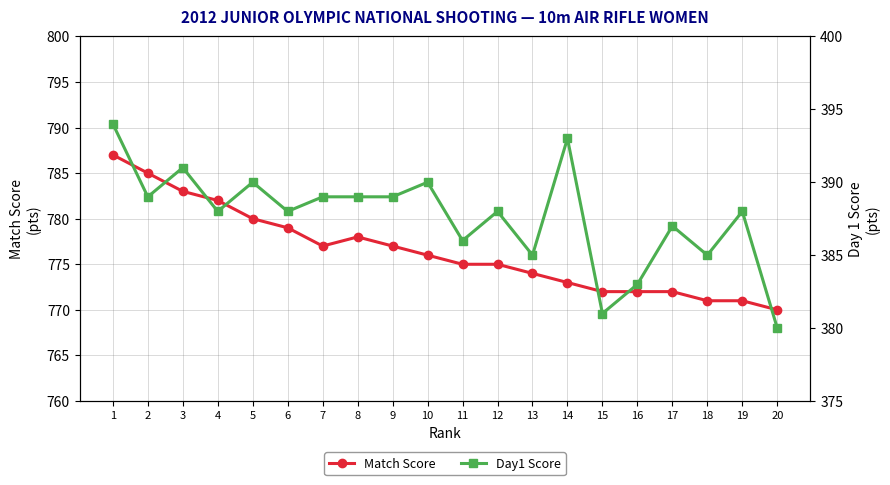

Reading left to right, extract all data points from this chart.

Match Score: 1=787	2=785	3=783	4=782	5=780	6=779	7=777	8=778	9=777	10=776	11=775	12=775	13=774	14=773	15=772	16=772	17=772	18=771	19=771	20=770
Day1 Score: 1=394	2=389	3=391	4=388	5=390	6=388	7=389	8=389	9=389	10=390	11=386	12=388	13=385	14=393	15=381	16=383	17=387	18=385	19=388	20=380